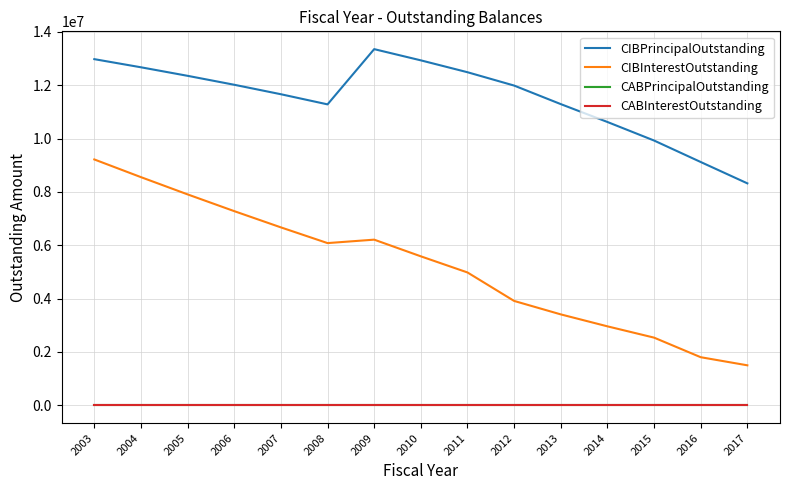

True or false: CABPrincipalOutstanding and CABInterestOutstanding intersect in this chart.

False